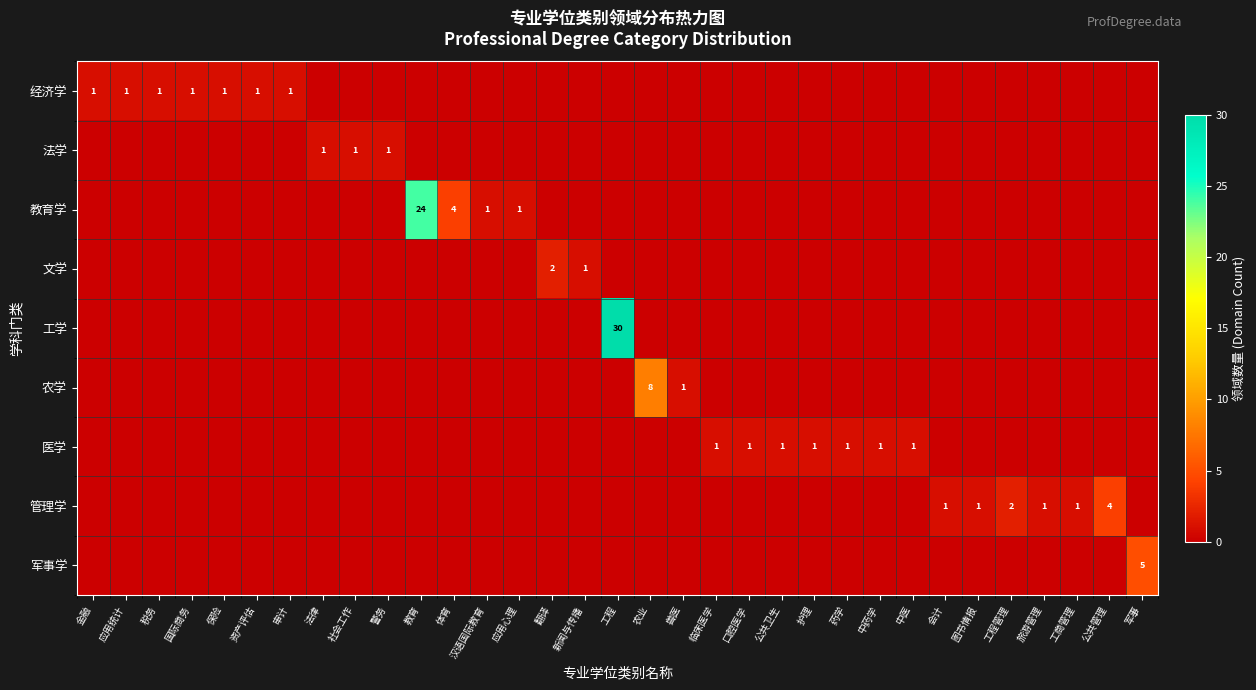

How many values in the 军事学 series exceed 0?

1